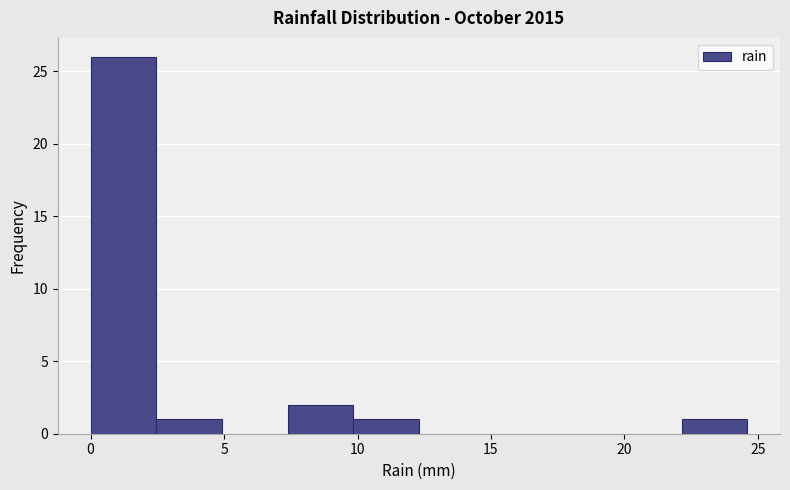

Reading left to right, list every bar in this chart as the range it spans on the x-axis followed by its height. Neither the bar edges nor the heights are printed on the chart, so give them approximately, as read against the axes.

0.0 to 2.5: 26
2.5 to 5.0: 1
5.0 to 7.5: 0
7.5 to 10.0: 2
10.0 to 12.5: 1
12.5 to 15.0: 0
15.0 to 17.0: 0
17.0 to 19.5: 0
19.5 to 22.0: 0
22.0 to 24.5: 1